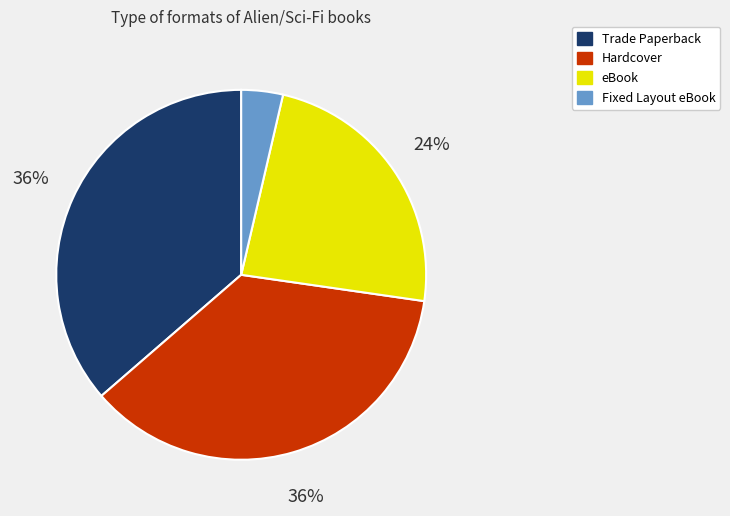

Which category has the smallest portion of the pie?

Fixed Layout eBook